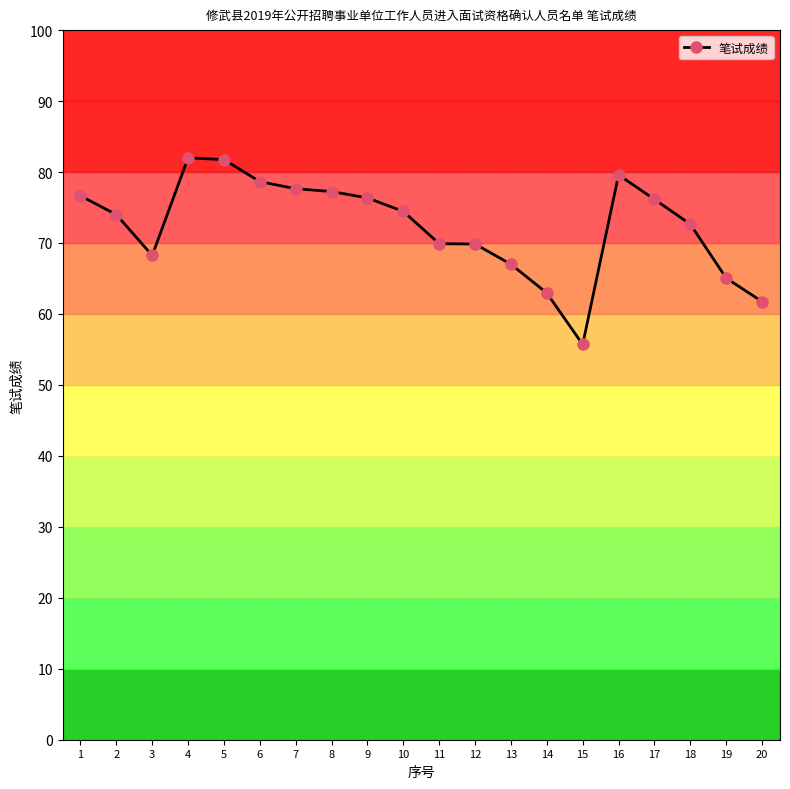

What is the value of the 13th point from the left?

67.0